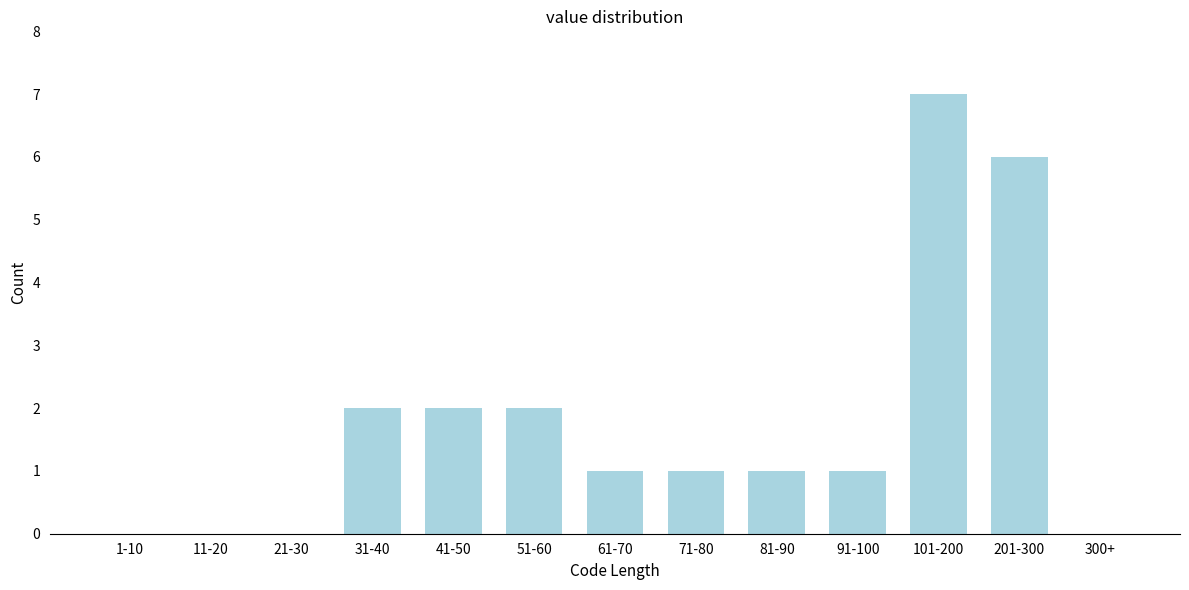

Reading left to right, what are all the values shown in this chart?

1-10=0	11-20=0	21-30=0	31-40=2	41-50=2	51-60=2	61-70=1	71-80=1	81-90=1	91-100=1	101-200=7	201-300=6	300+=0